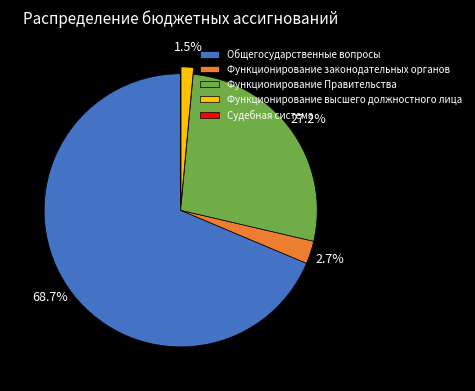

Is there any slice that represents more than half of the pie?

Yes